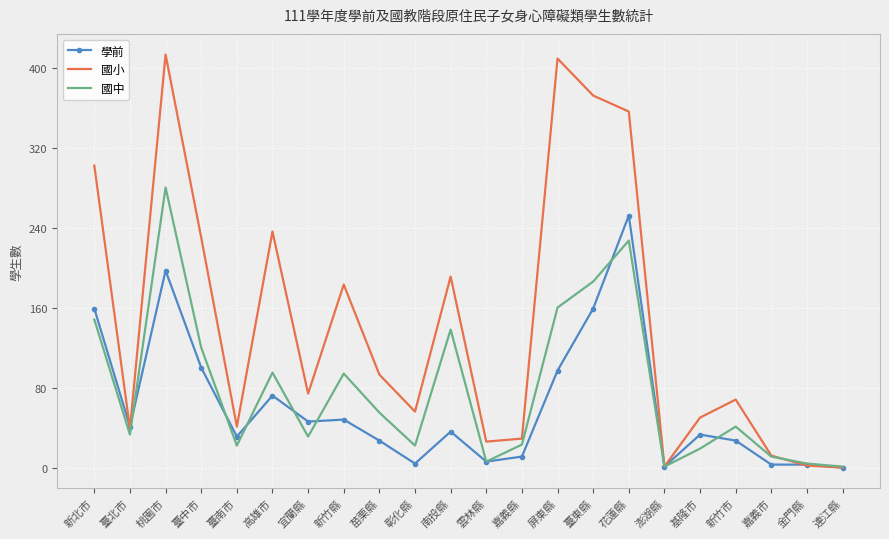

What is the maximum value shown in the chart?

413